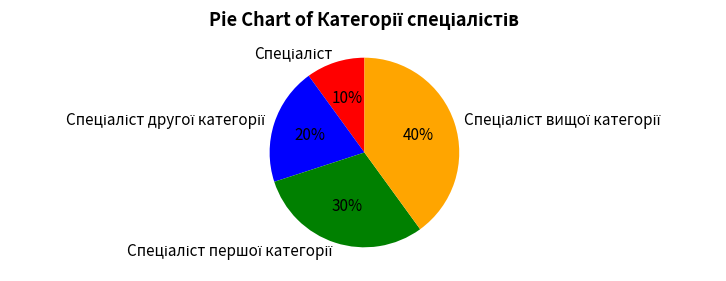

Does any single category account for the majority?

No